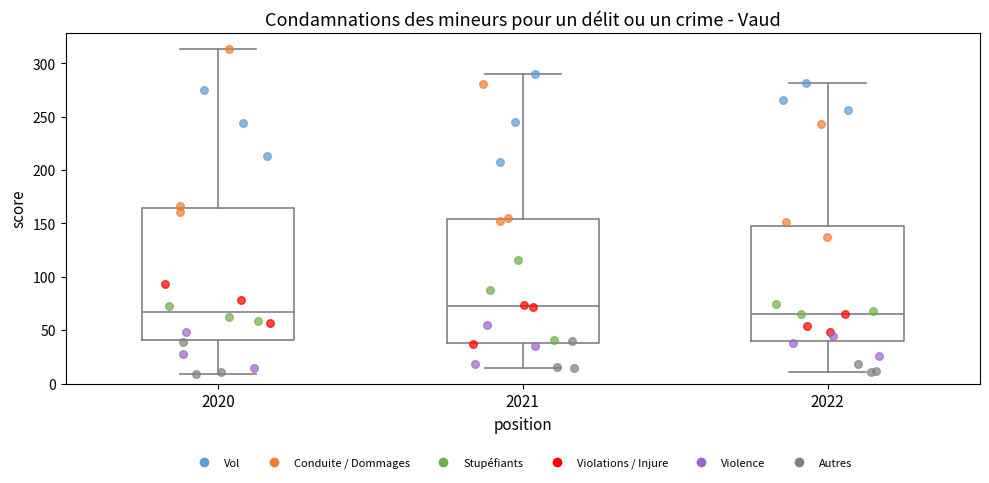

Which box is the tallest, from its lower edge to its upper edge?

2020